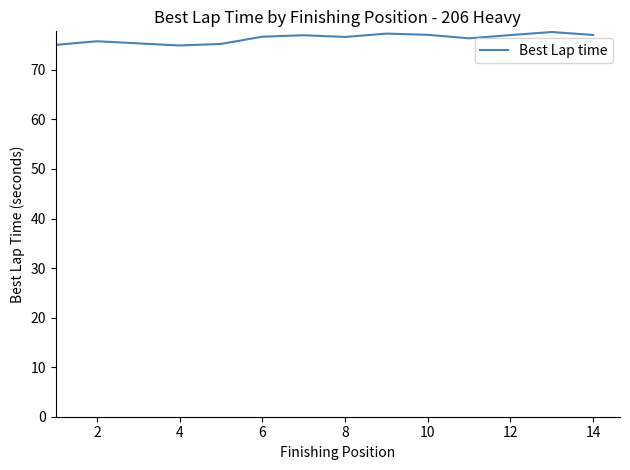

What is the difference between the maximum and minimum values?

2.7